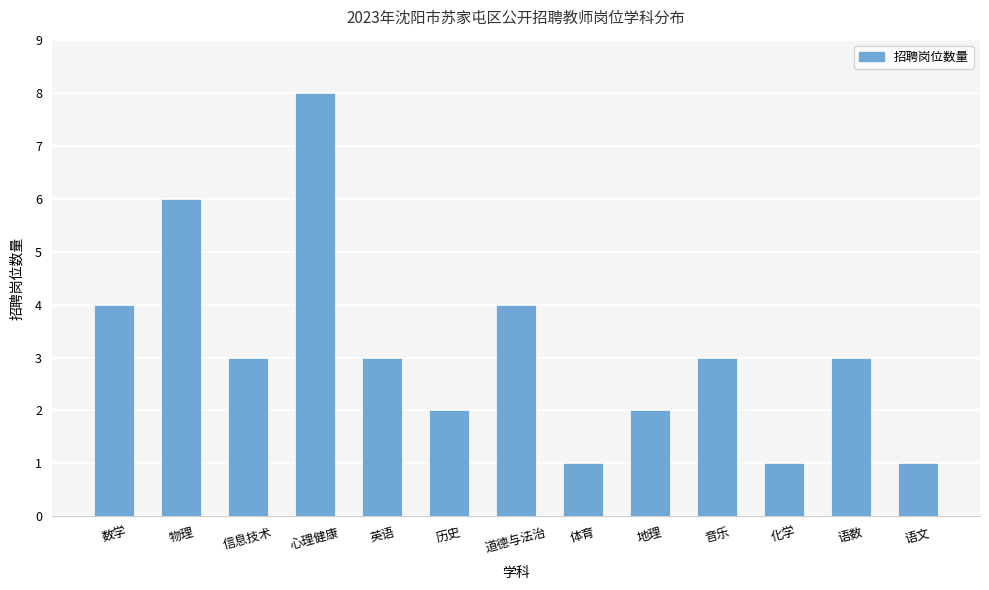

What is the value of the 12th bar from the left?

3